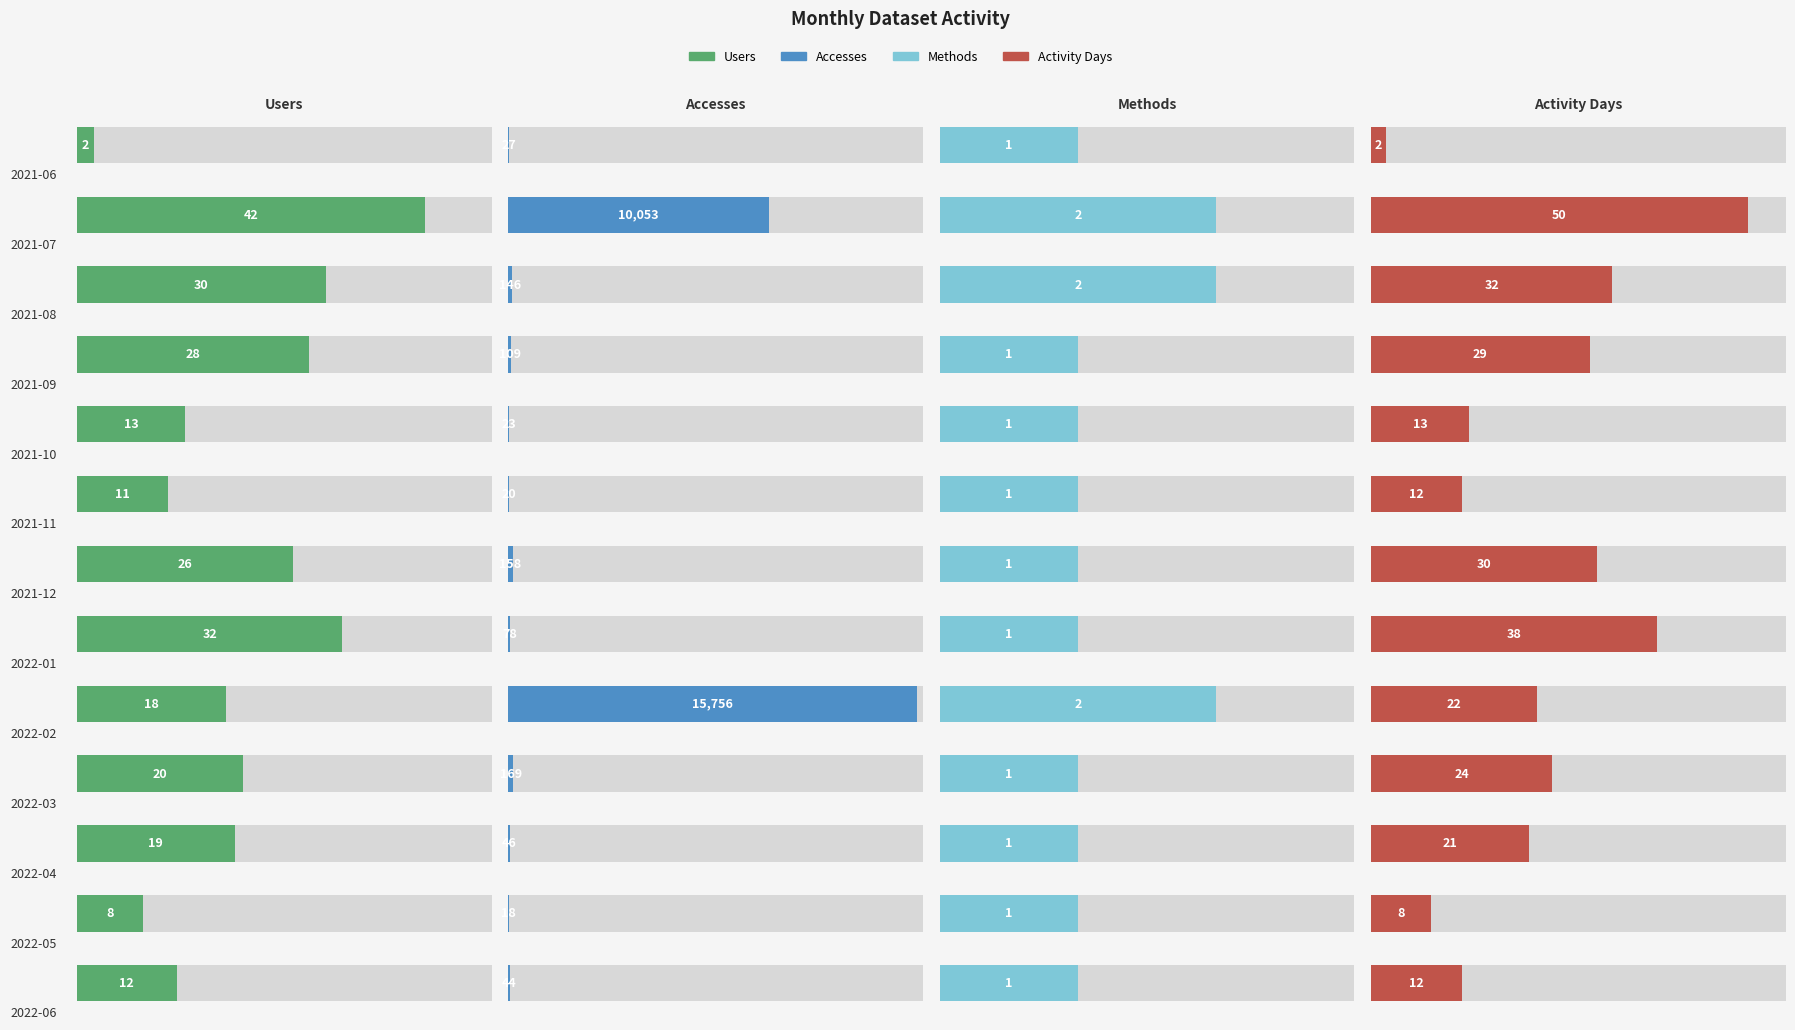

What is the average value of the Users series?

20